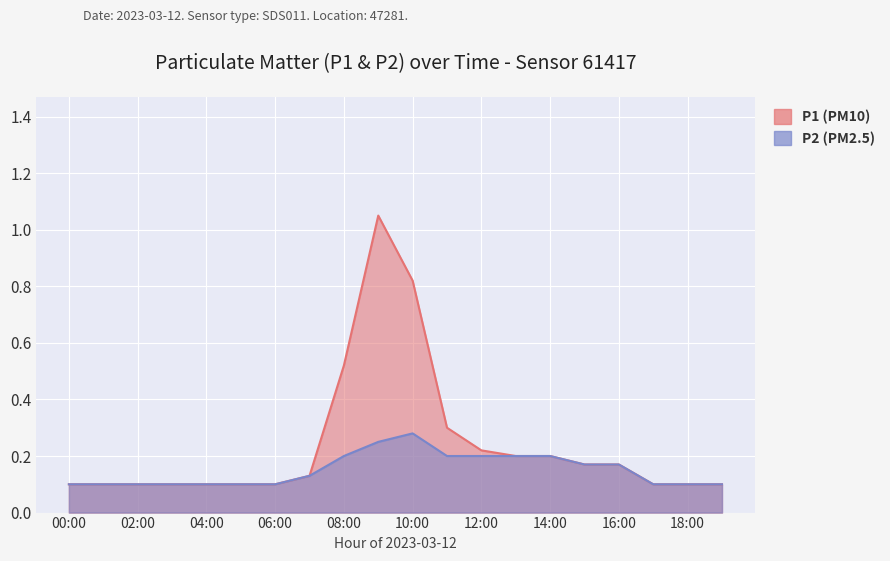

True or false: P1 and P2 intersect in this chart.

False